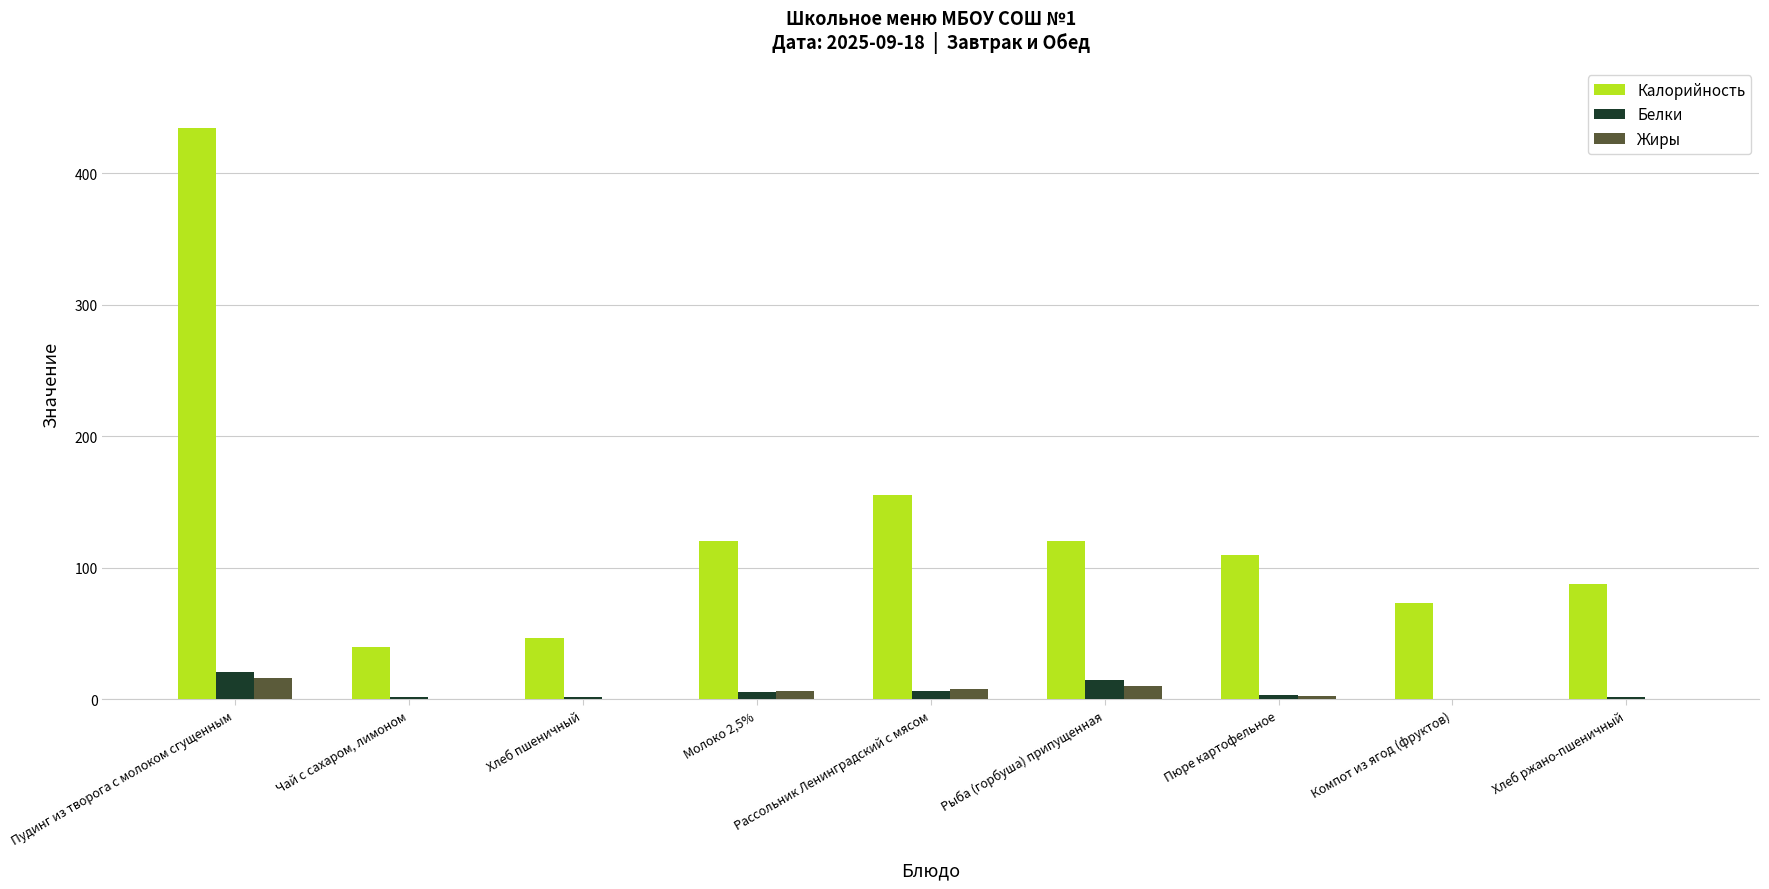

How many categories are shown in the chart?

9